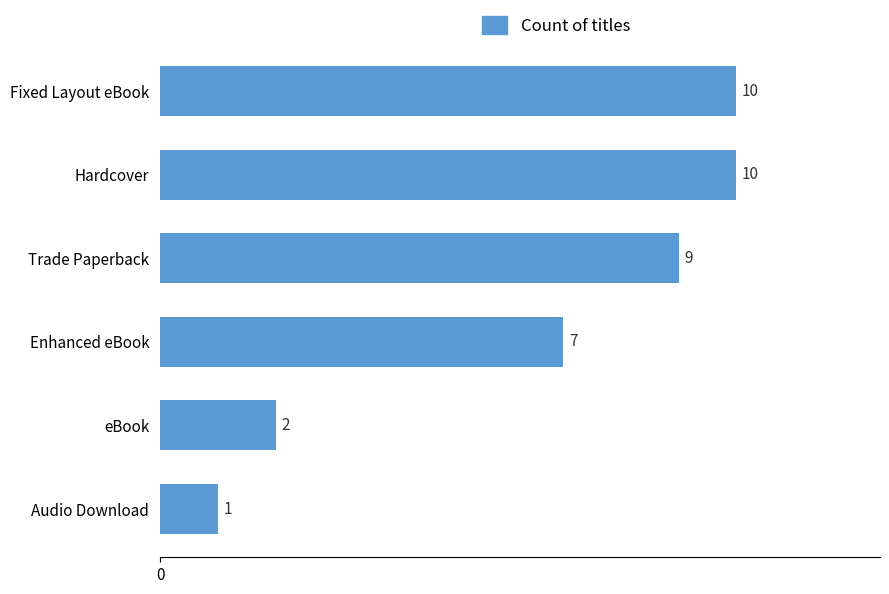

How many values are between 2 and 10?

5